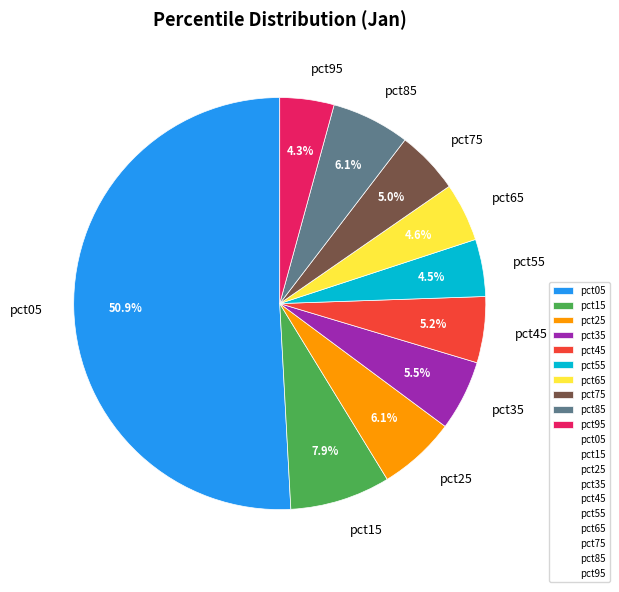

To the nearest percent, what is the average slice percentage?

10%